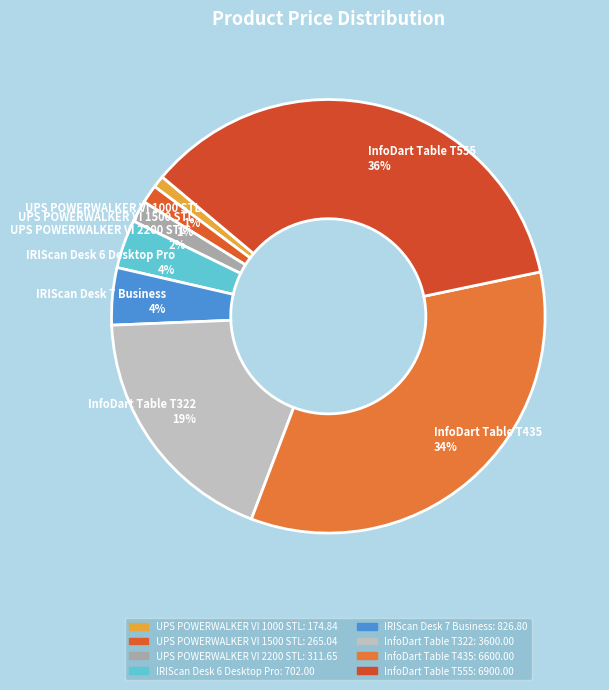

Which slice is the smallest?

UPS POWERWALKER VI 1000 STL